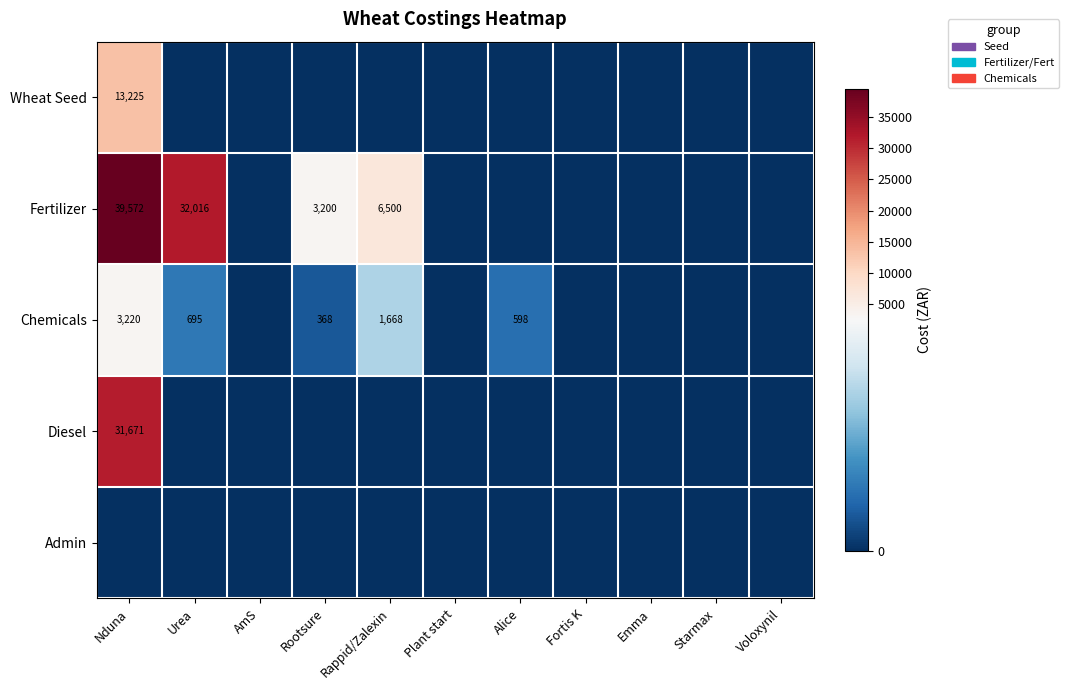

Which series has the largest total across all categories?

Fertilizer